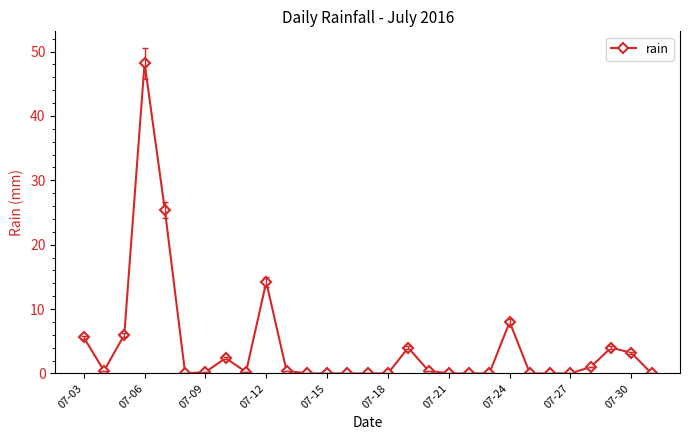

True or false: the data has more than 0 interior local peaks.

True